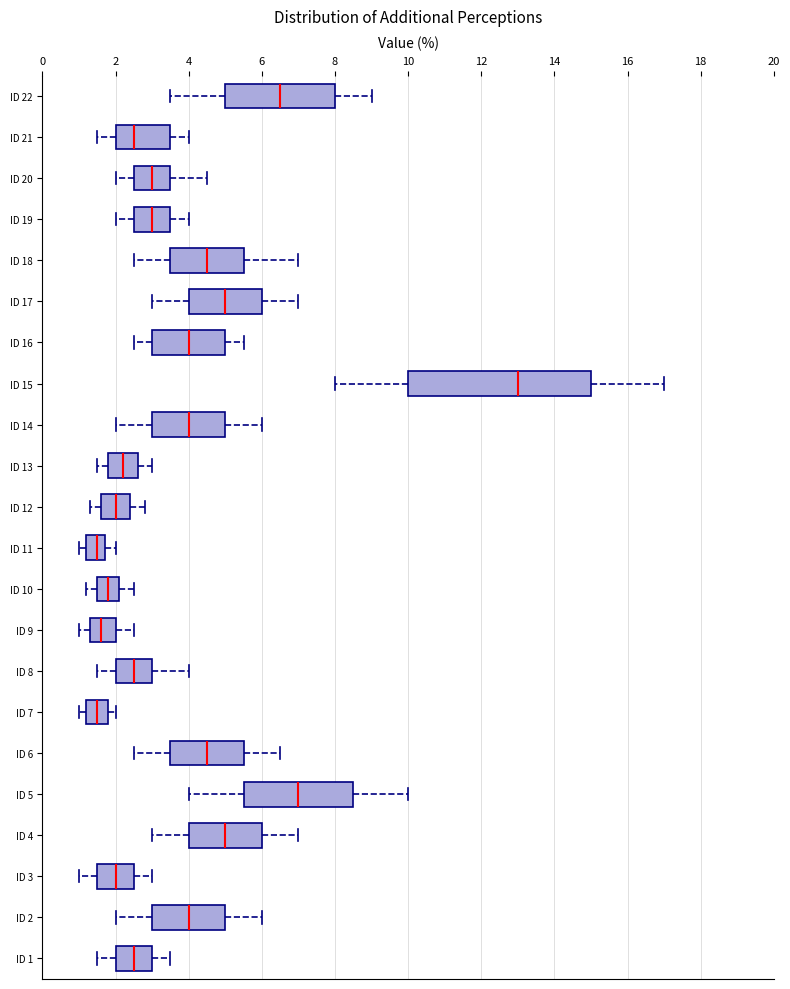

Where is the left edge of the box for ID 7 on the x-axis? The values are not printed on the chart, so give them approximately, as read against the axis.

1.2